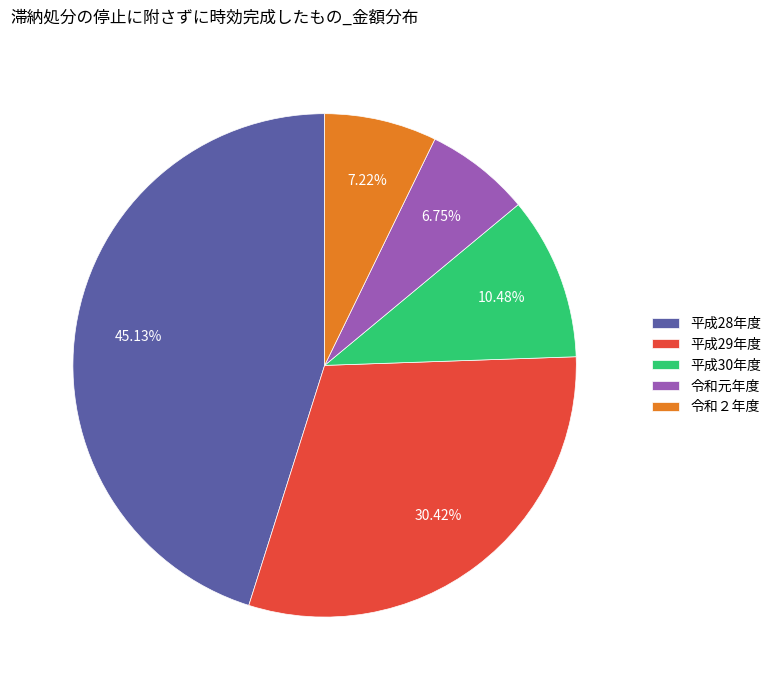

To the nearest percent, what is the difference between the 平成30年度 and 平成28年度 slice percentages?

35%